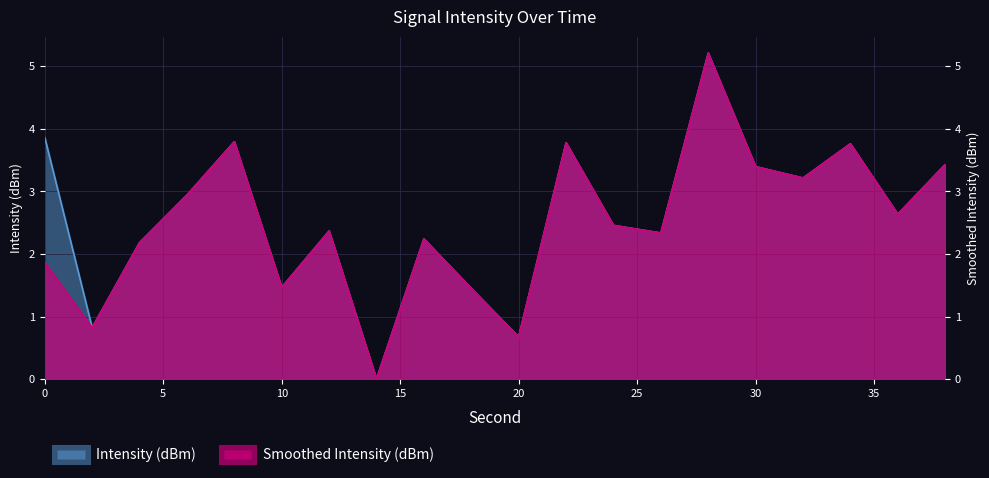

Rank the series by their average value, from lowest to highest.

Smoothed Intensity, Intensity (dBm)